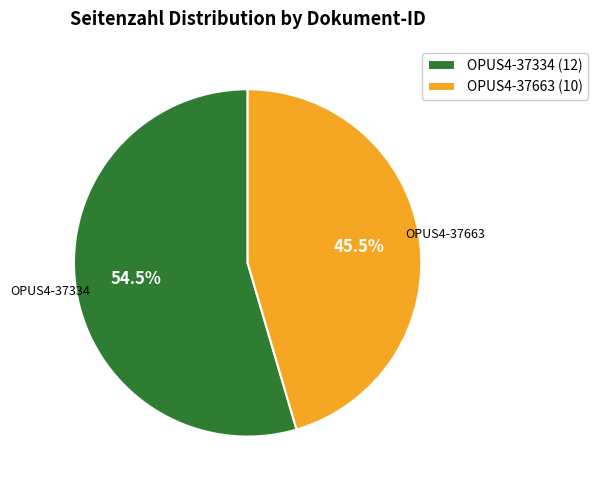

Approximately how many times larger is the value at OPUS4-37663 compared to OPUS4-37334?

0.8